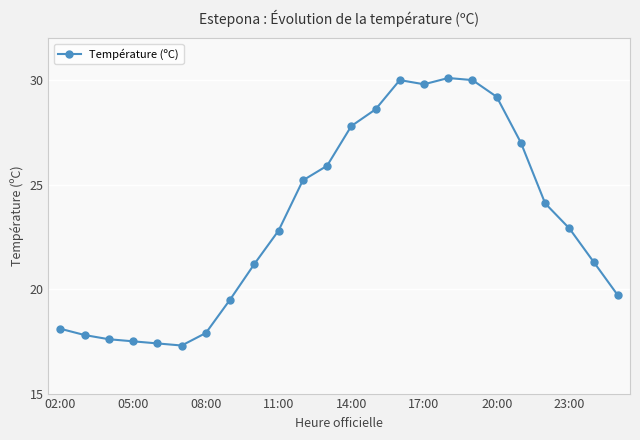

What is the value of the 21st point from the left?

24.1